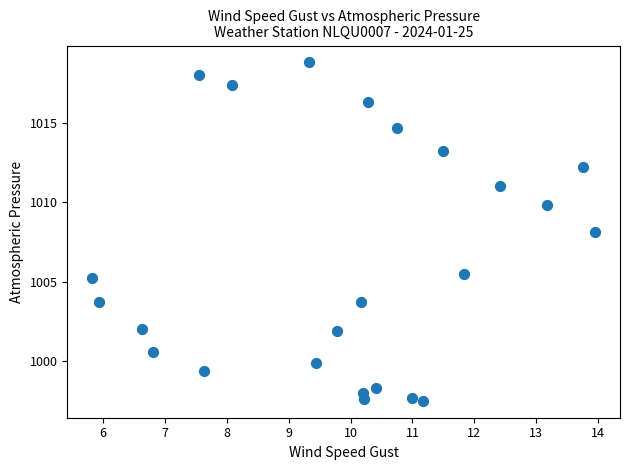

What is the range of Y values (max minus min)?

21.3